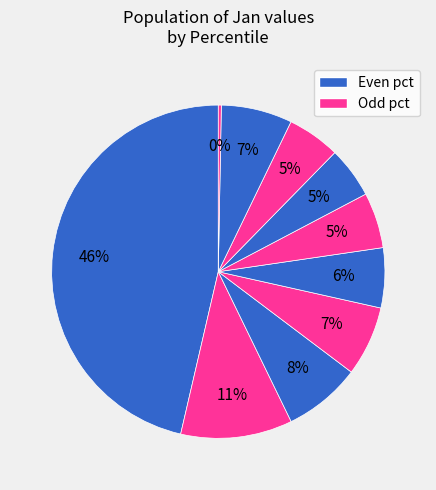

How many segments does this pie chart have?

10